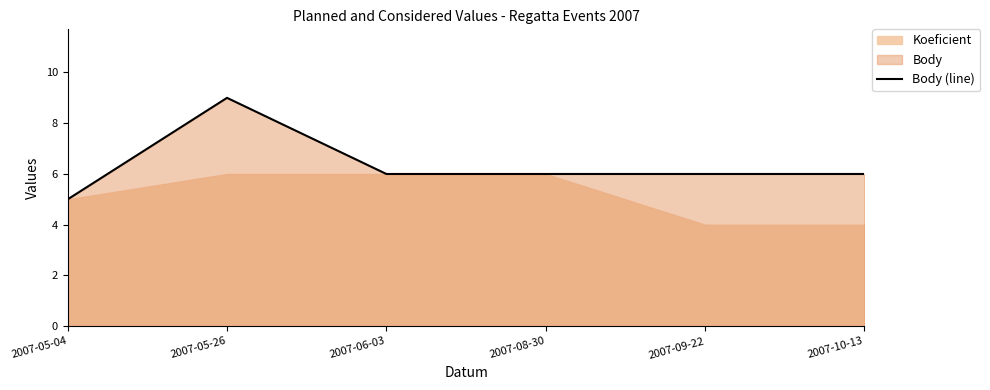

What position from the right is 2007-05-04?

6